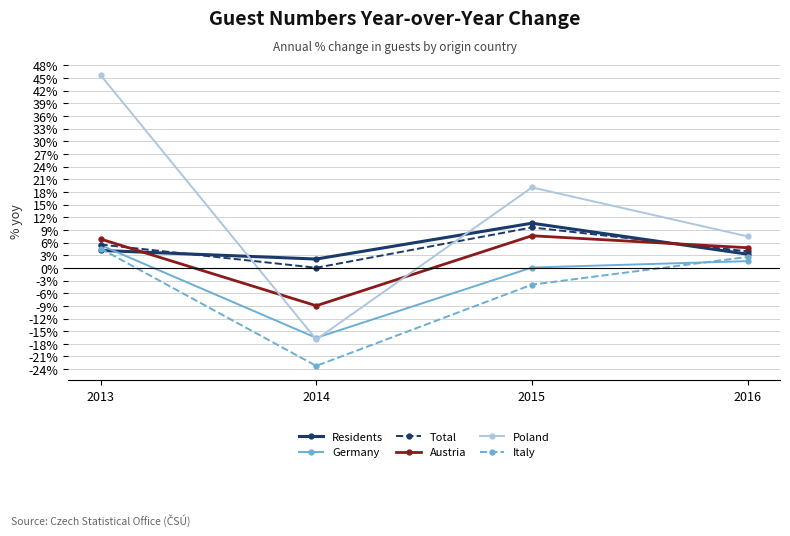

What is the sum of the Residents values at 2014 and 2013?

6.2